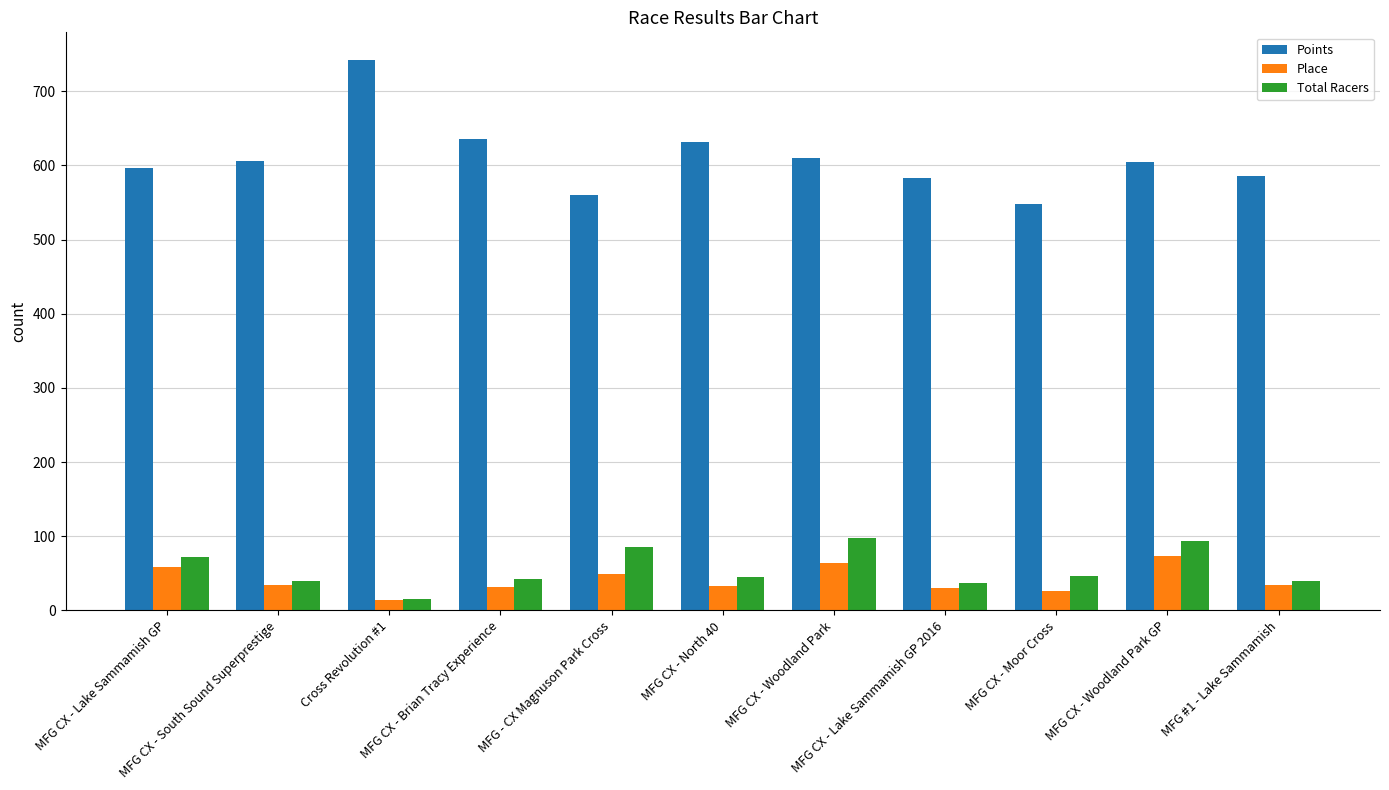

Rank the series by their maximum value, from highest to lowest.

Points, Total Racers, Place